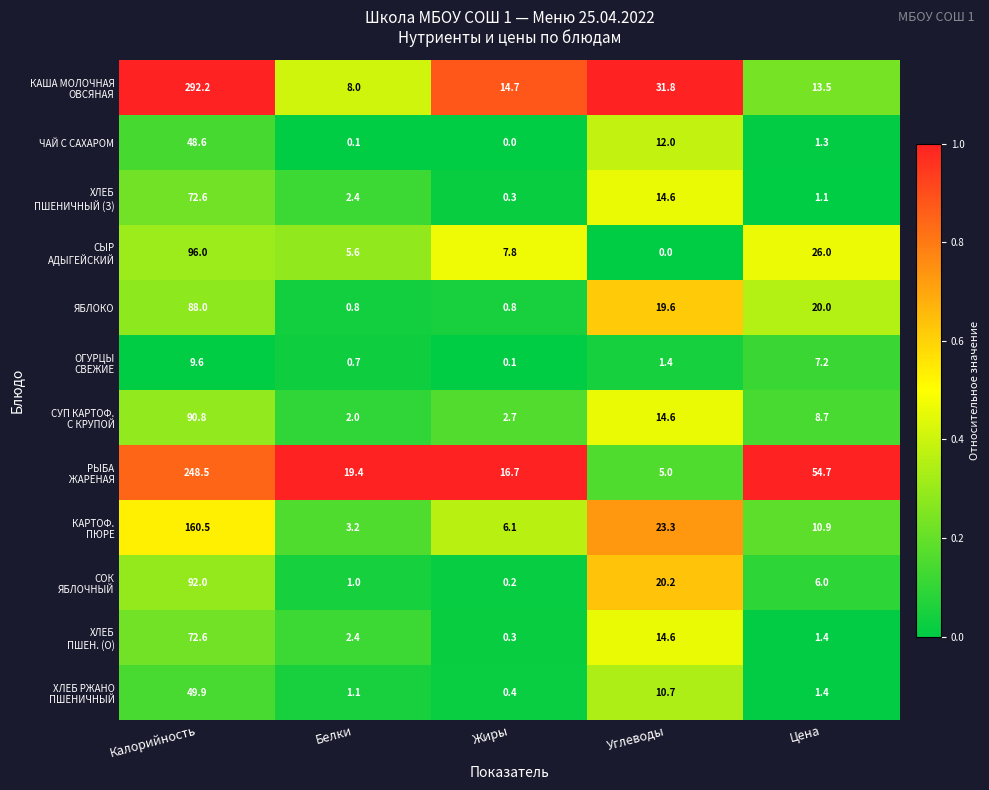

What is the sum of all ЧАЙ С САХАРОМ values?

62.0